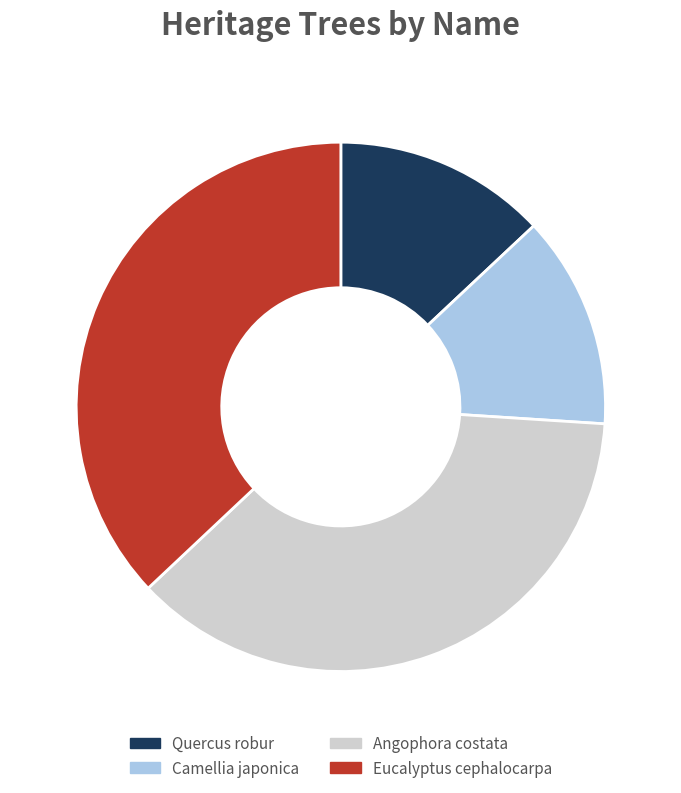

What is the ratio of the value at Quercus robur to the value at Eucalyptus cephalocarpa?

0.4